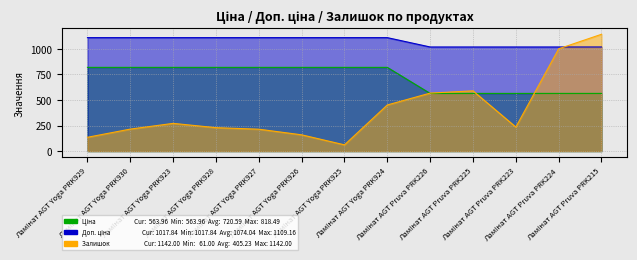

Is it true that Залишок equals 1550.0 at Ламінат AGT Pruva PRK215?

False